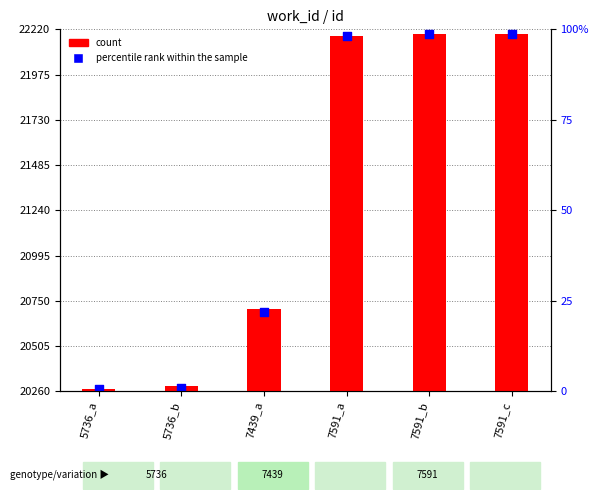

Which series has the widest spread of Y values?

count